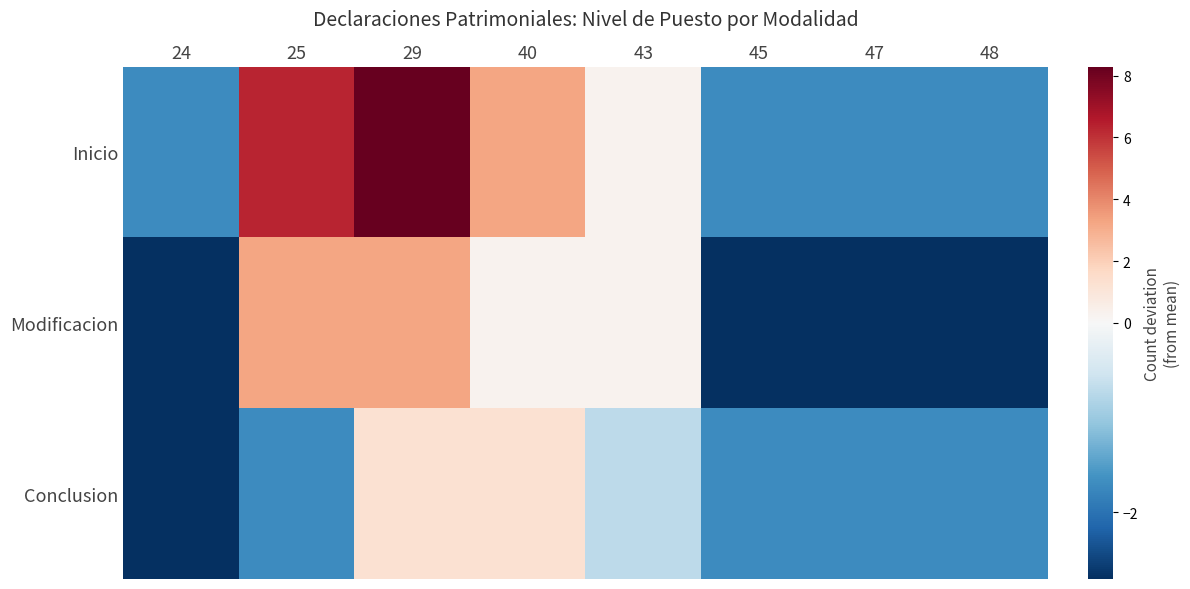

Rank the series by their maximum value, from highest to lowest.

Inicio, Modificacion, Conclusion